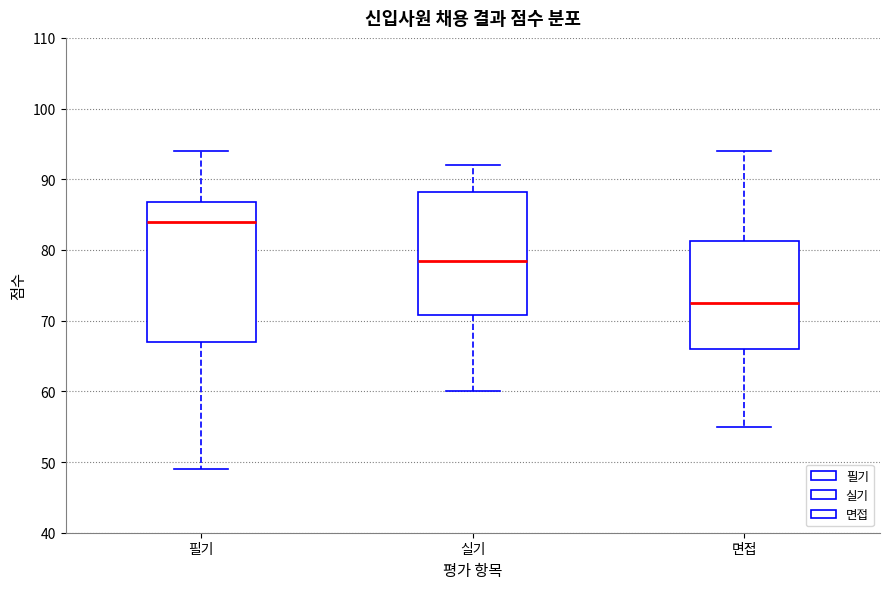

Which box's median line is the lowest?

면접